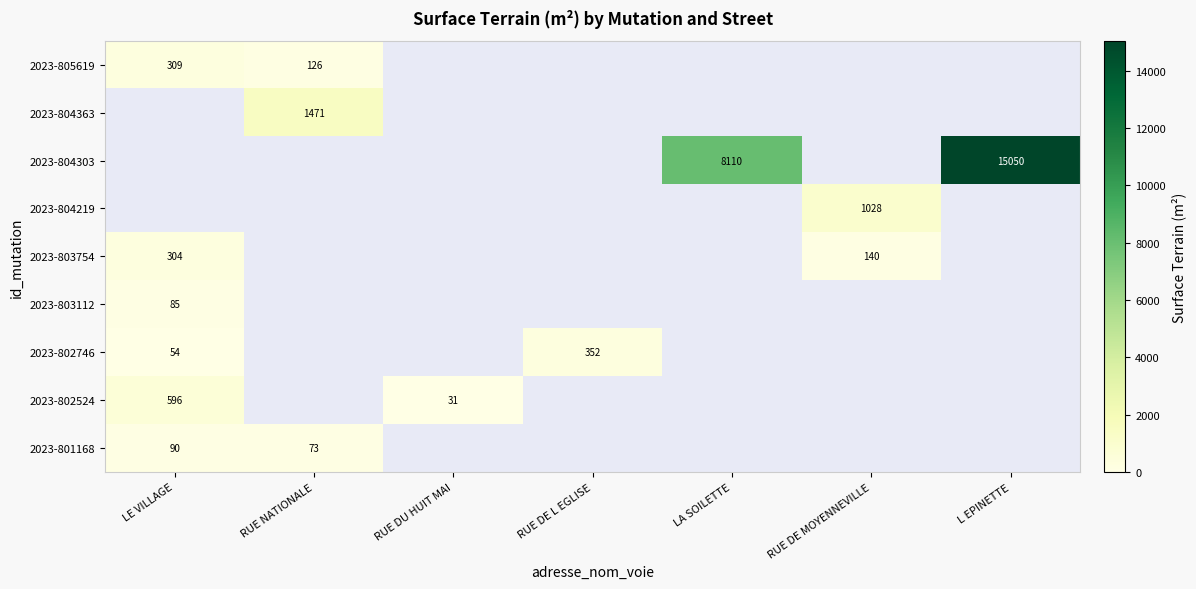

At which category does the chart reach its minimum across all series?

RUE DU HUIT MAI